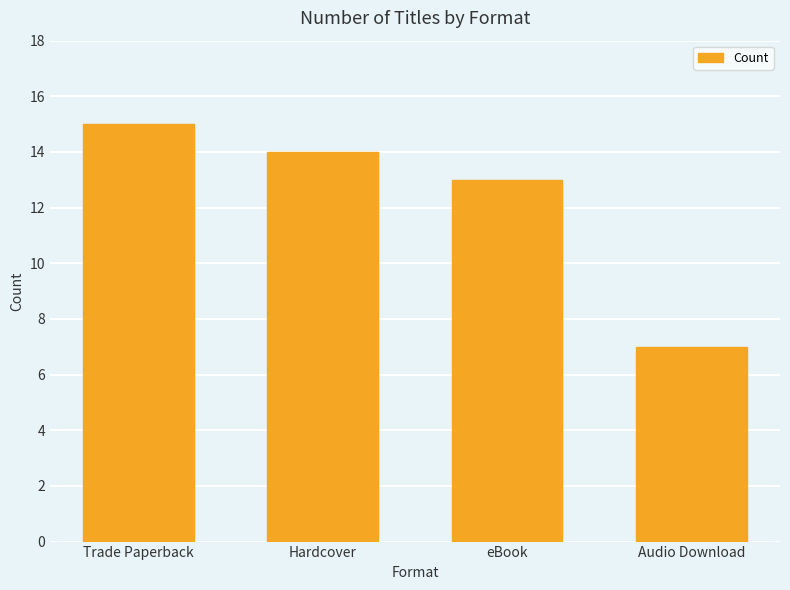

At which label is the value closest to 11?

eBook